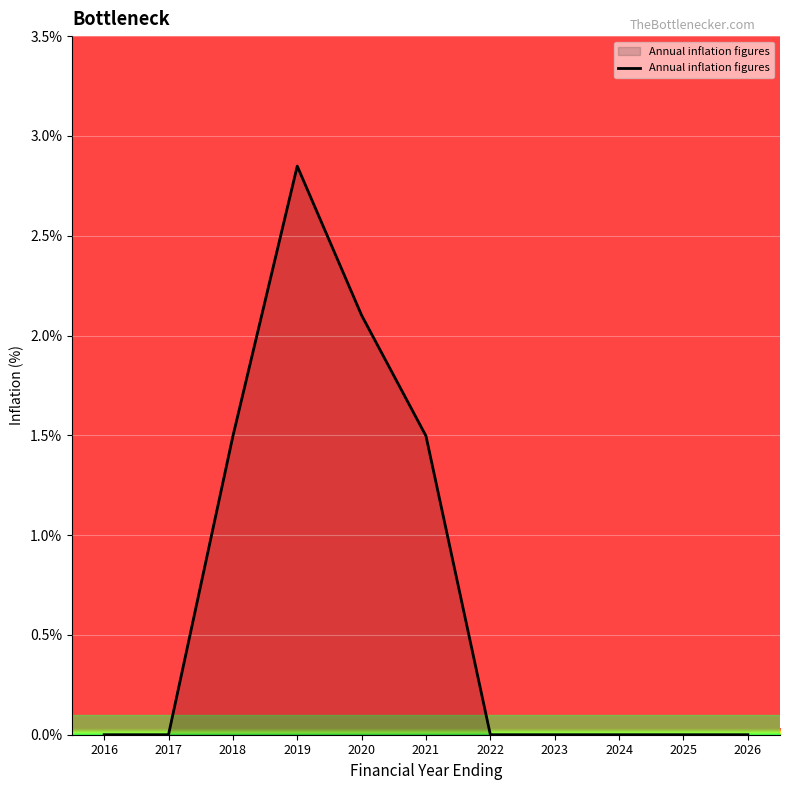

What value does the data have at 2021?

1.5